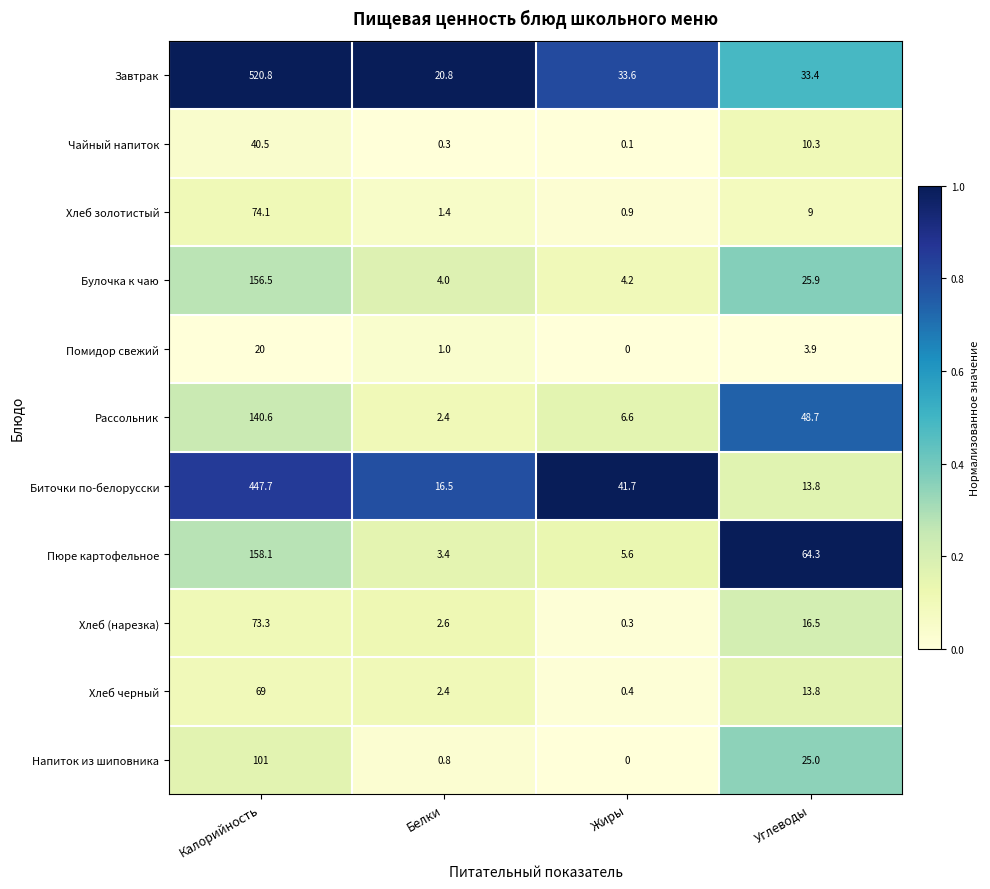

At which label is Биточки по-белорусски closest to 230?

Жиры